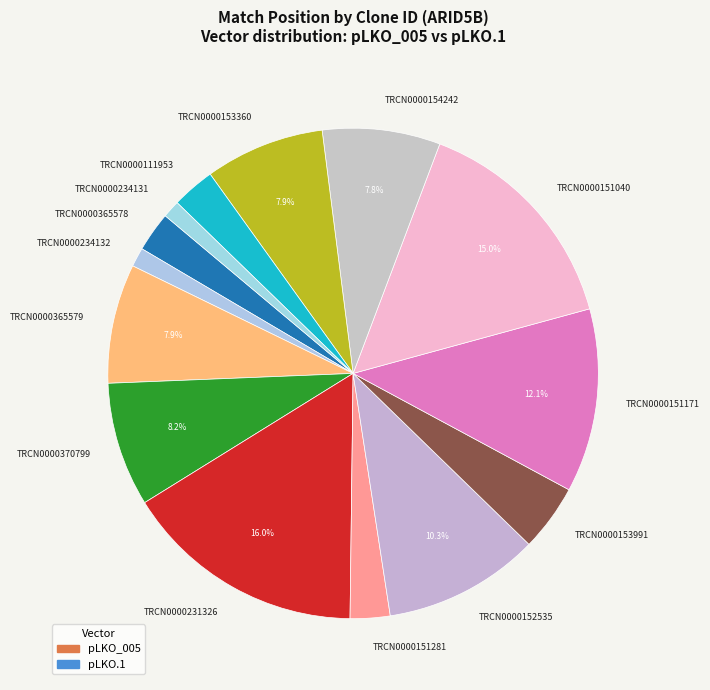

Count the number of slices in the pie.

14